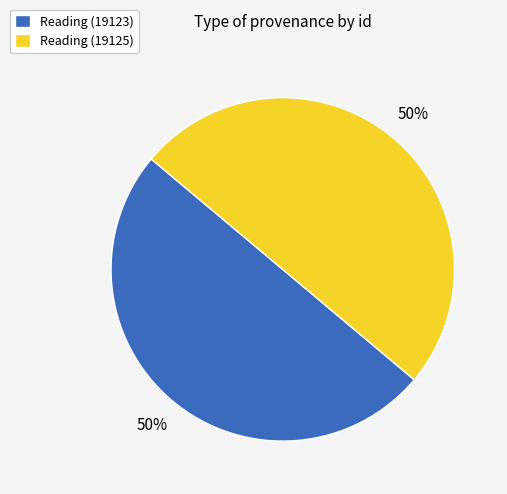

How many slices are in this pie chart?

2